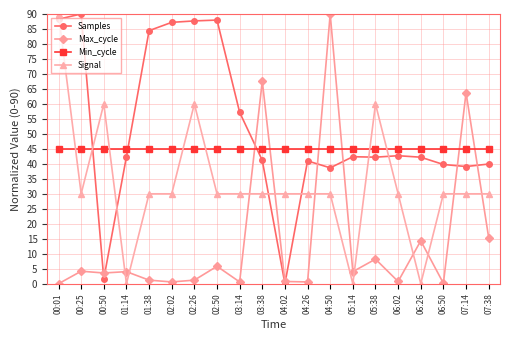

What is the difference between the highest and lowest values at 06:26?

45.0